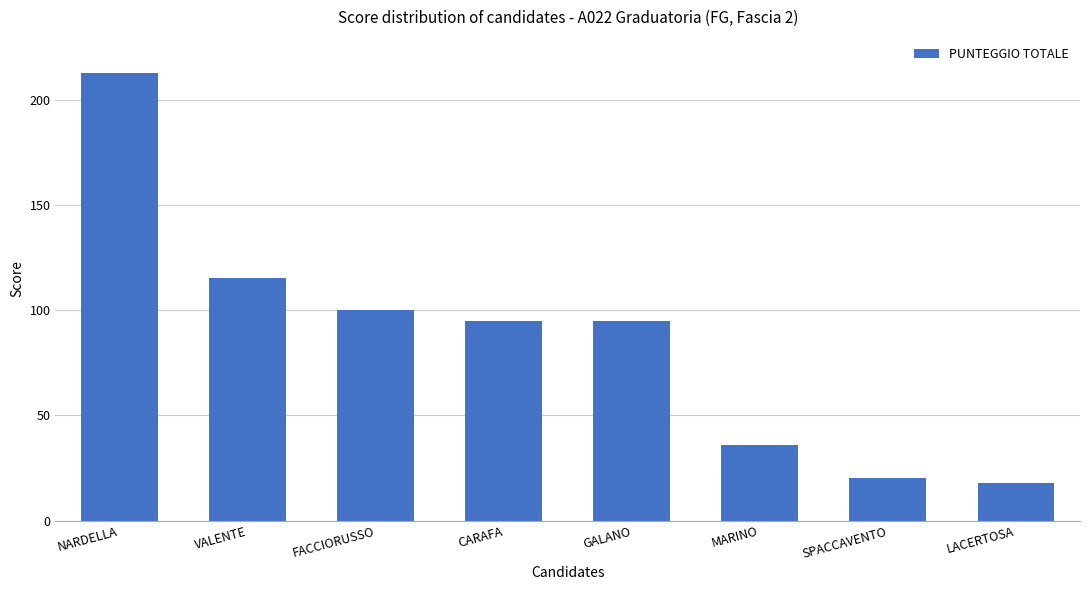

What is the greatest value displayed?

213.0